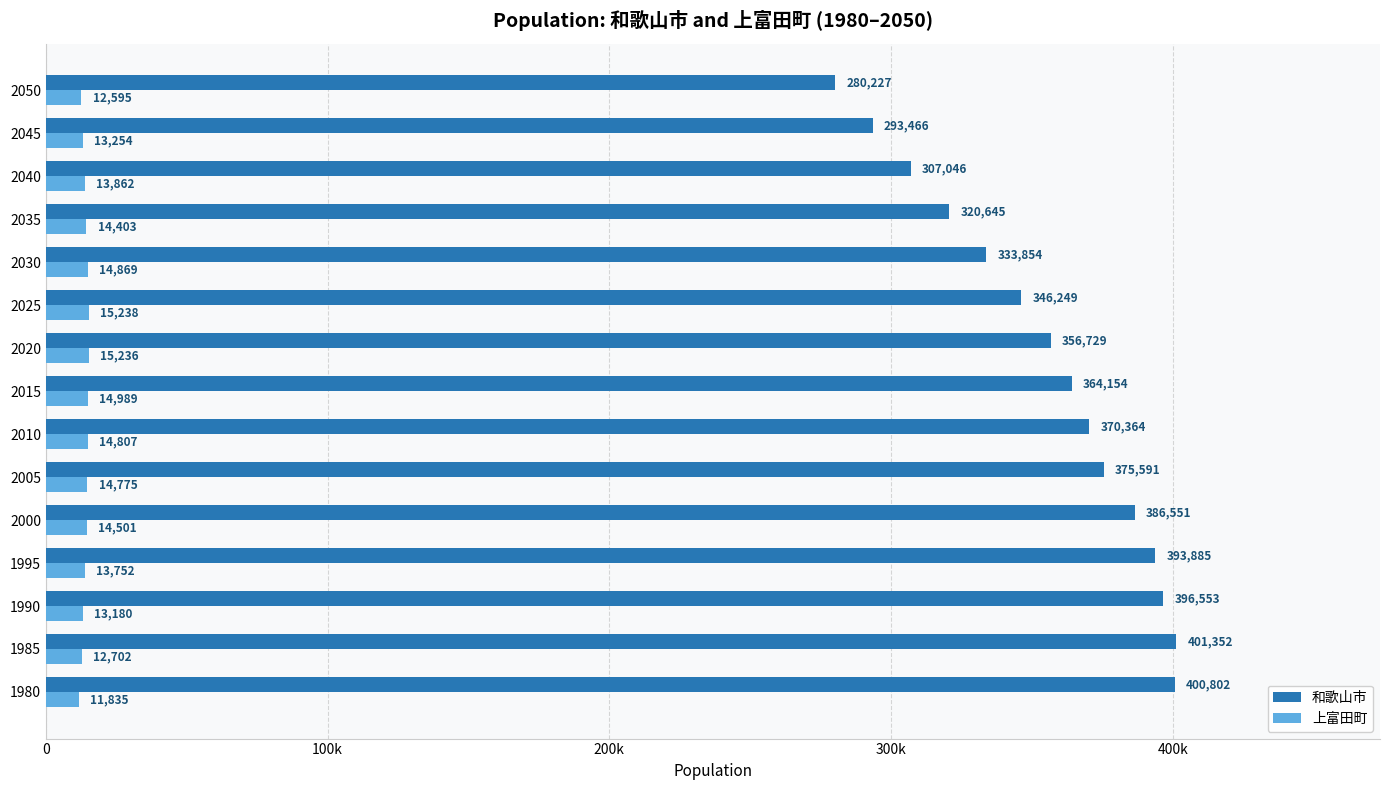

What is the value of the 上富田町 bar at the 13th from the left?

13862